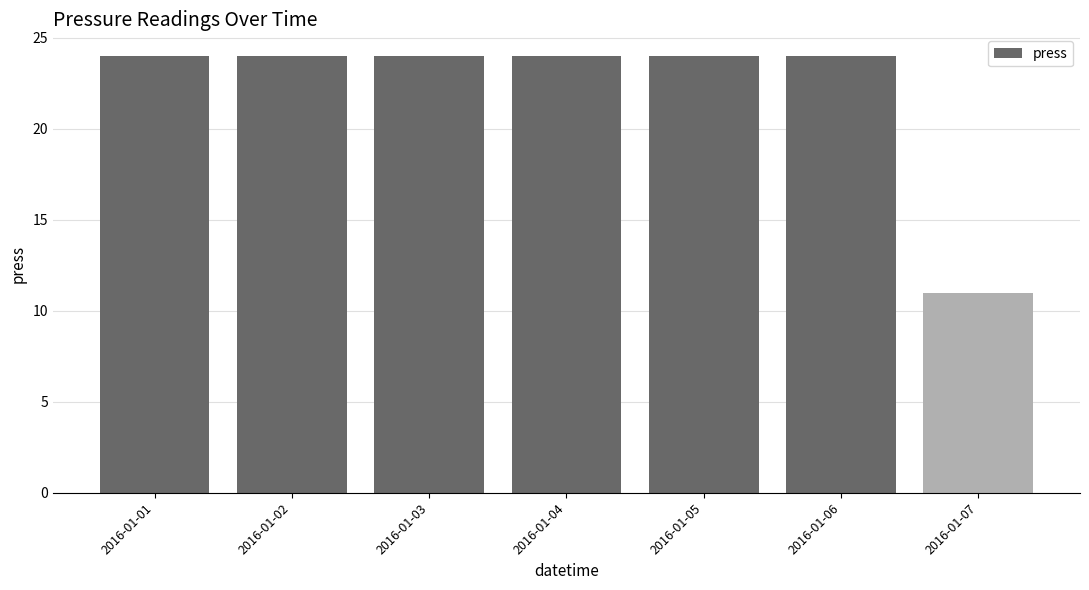

The chart shows a value of 41 at 2016-01-01. True or false?

False